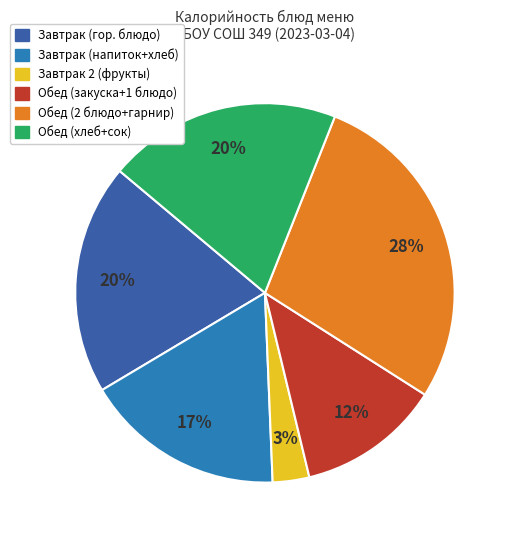

How many segments does this pie chart have?

6